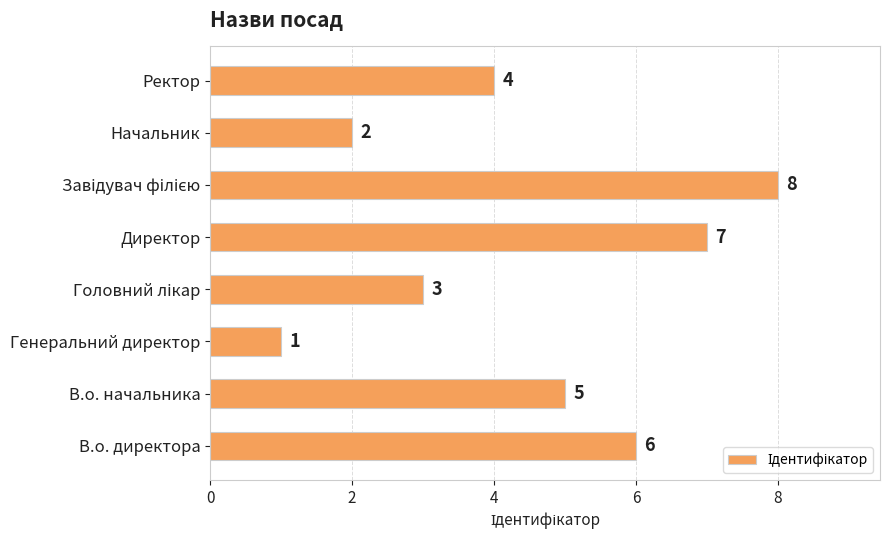

What is the sum of all values?

36